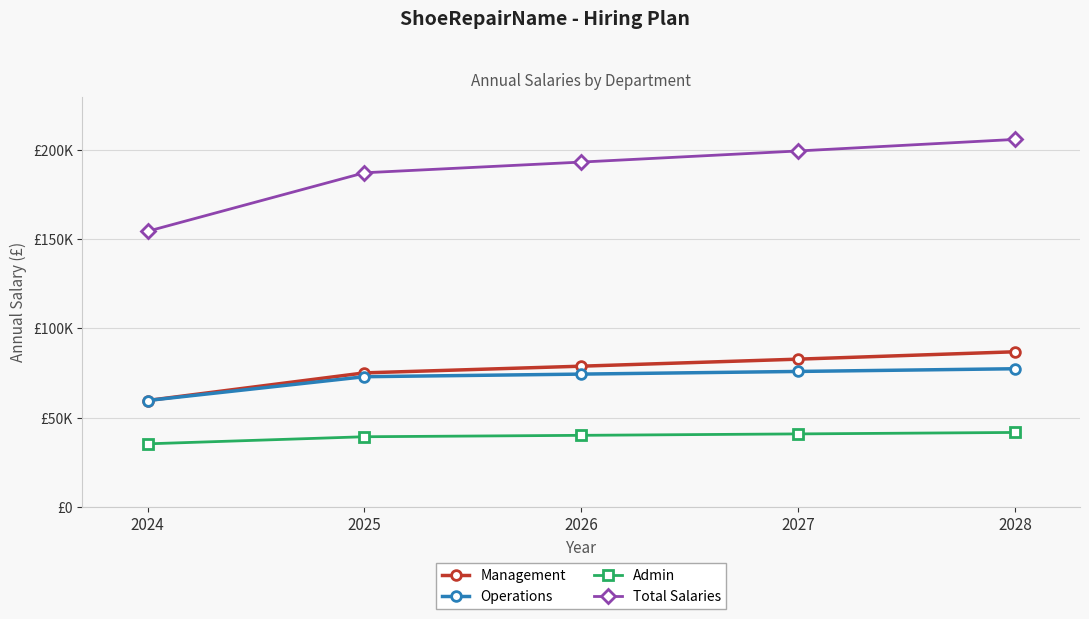

True or false: Operations and Admin intersect in this chart.

False